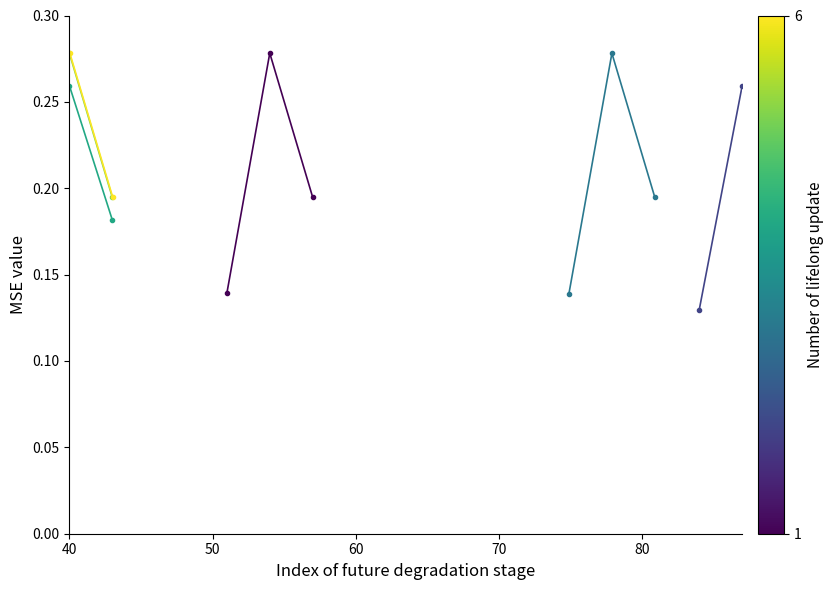

List the series in order of their peak value, highest first.

tx_1, tx_6, tx_3, tx_5, tx_2, tx_4